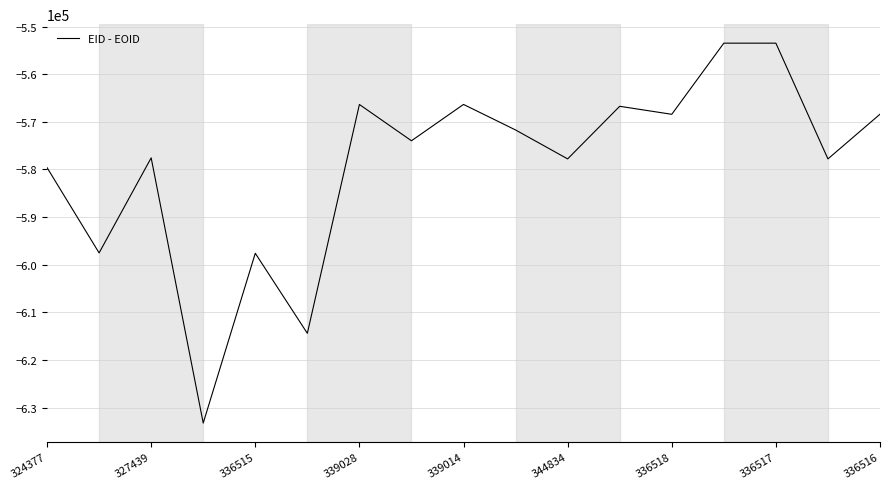

Count the number of categories in the chart.

17